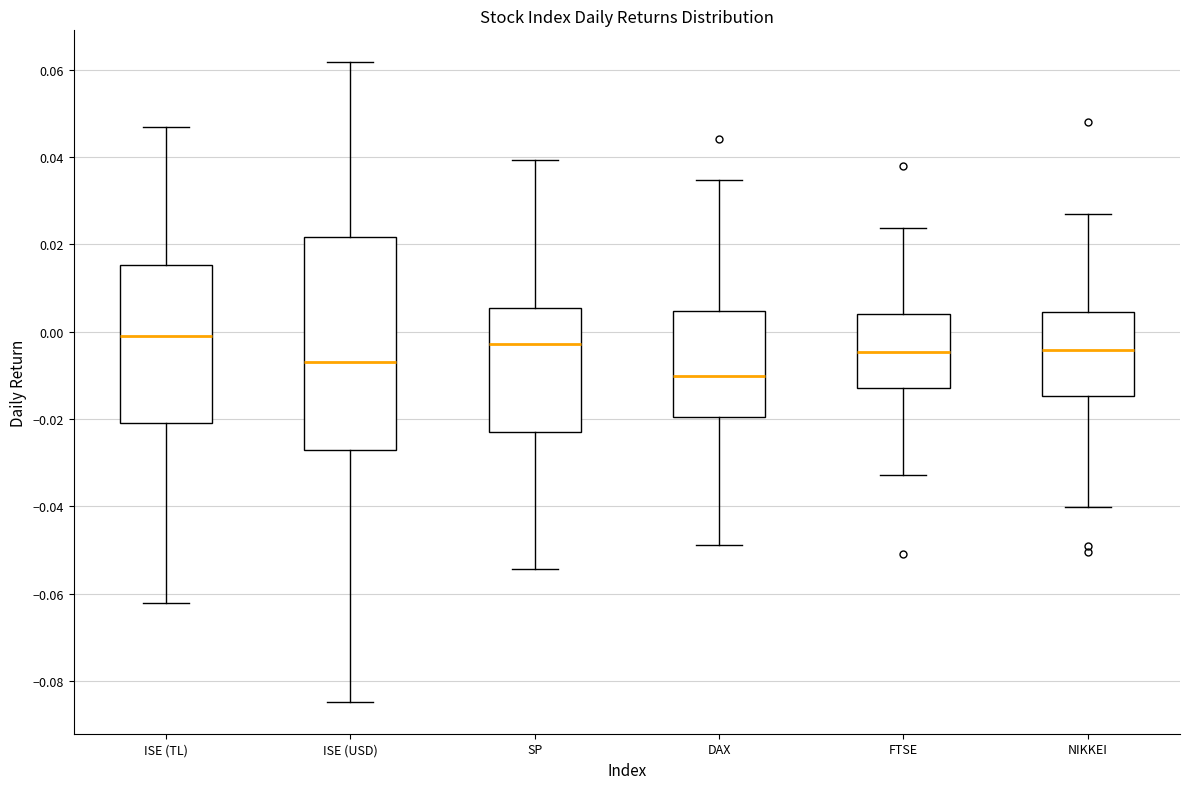

Where is the lower edge of the box for DAX on the y-axis? The values are not printed on the chart, so give them approximately, as read against the axis.

-0.020